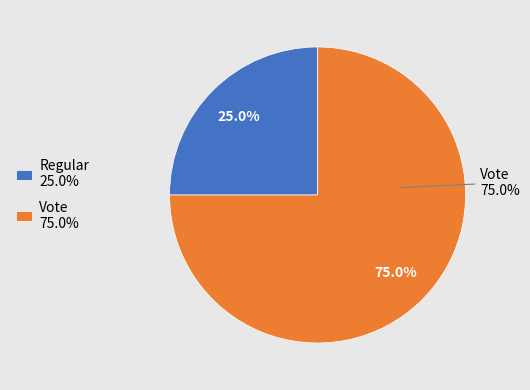

Rank the categories by value from lowest to highest.

Regular, Vote